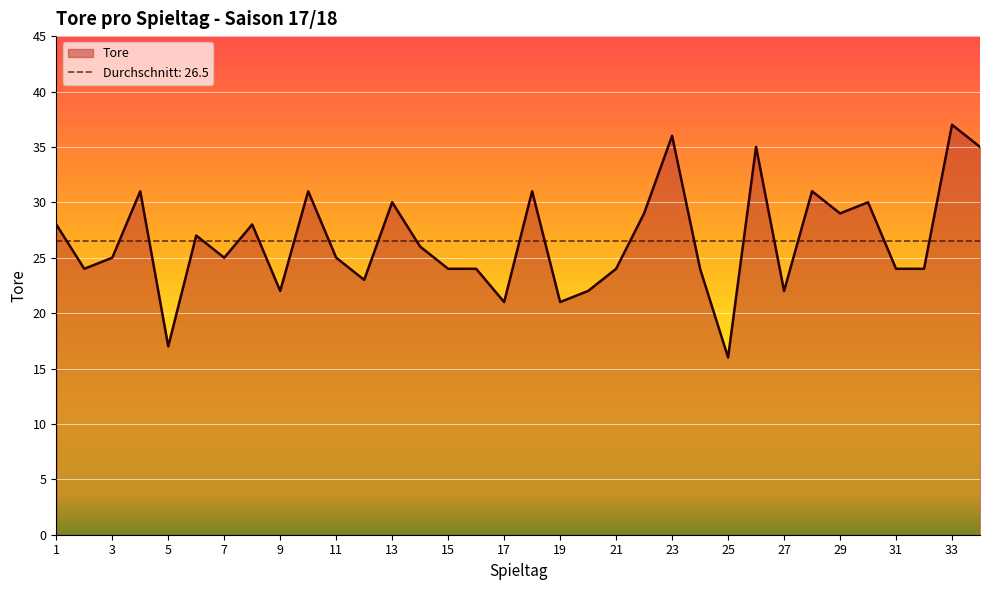

What is the value of the 27th point from the left?

22